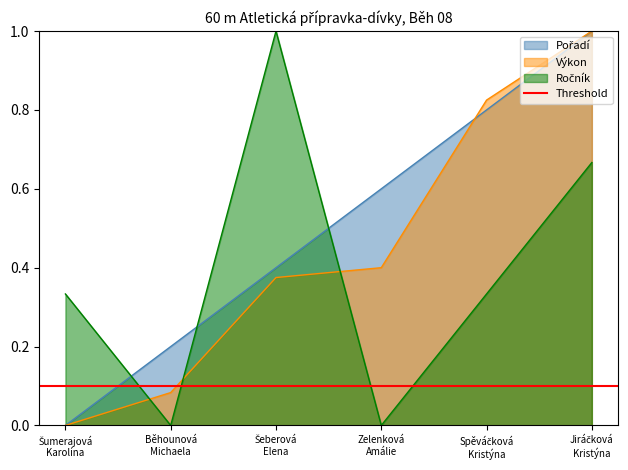

How many intersections are there between Výkon and Pořadí?

1